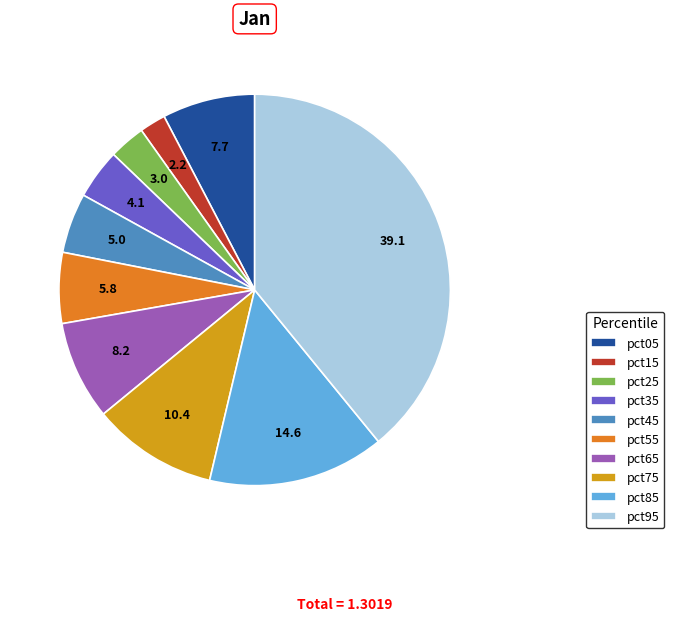

Count the number of slices in the pie.

10